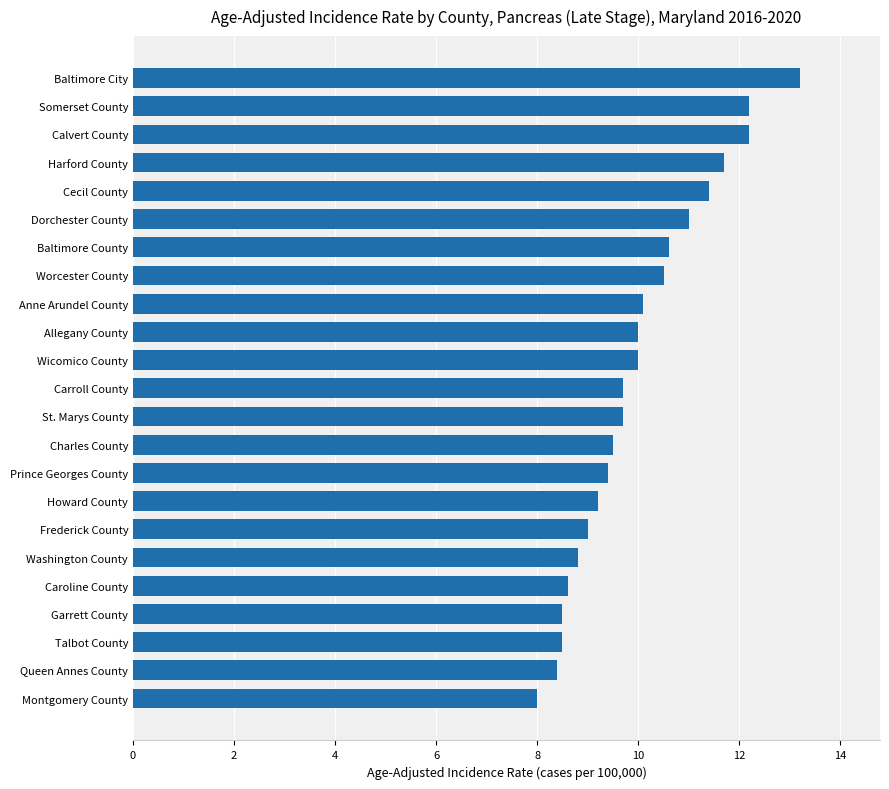

The chart shows a value of 12.2 at Somerset County. True or false?

True